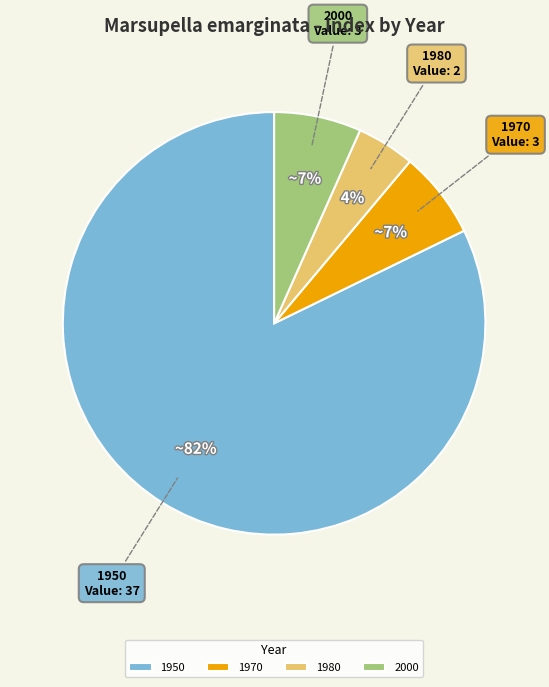

To the nearest percent, what is the difference between the largest and smallest slice percentages?

78%